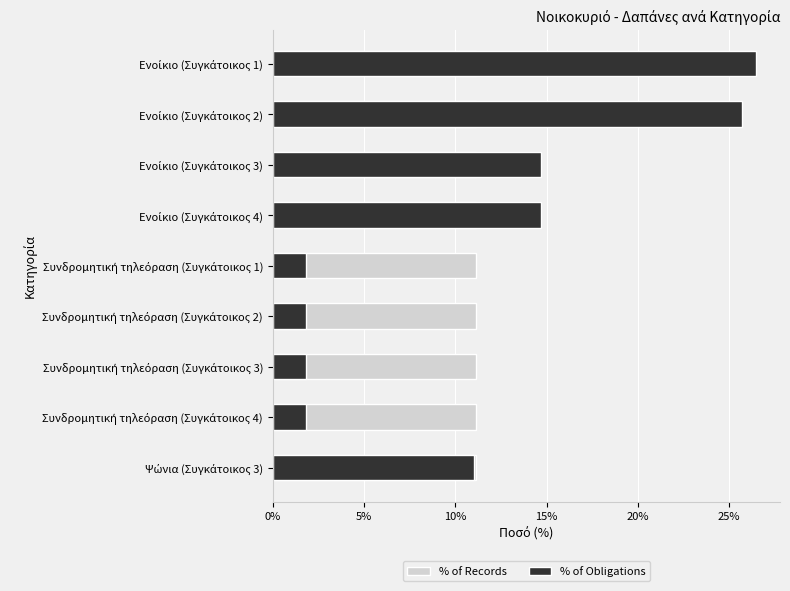

At how many categories does at least one series exceed 14?

4